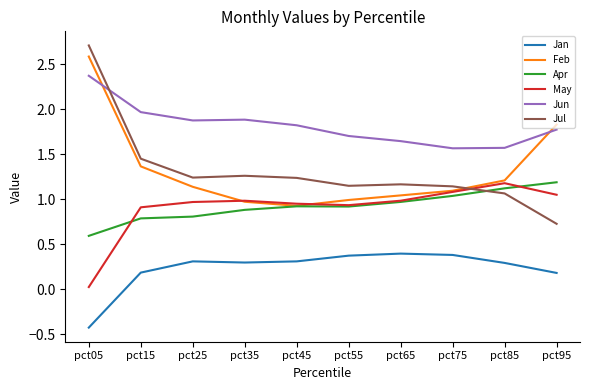

True or false: Jan and May cross at least once.

False